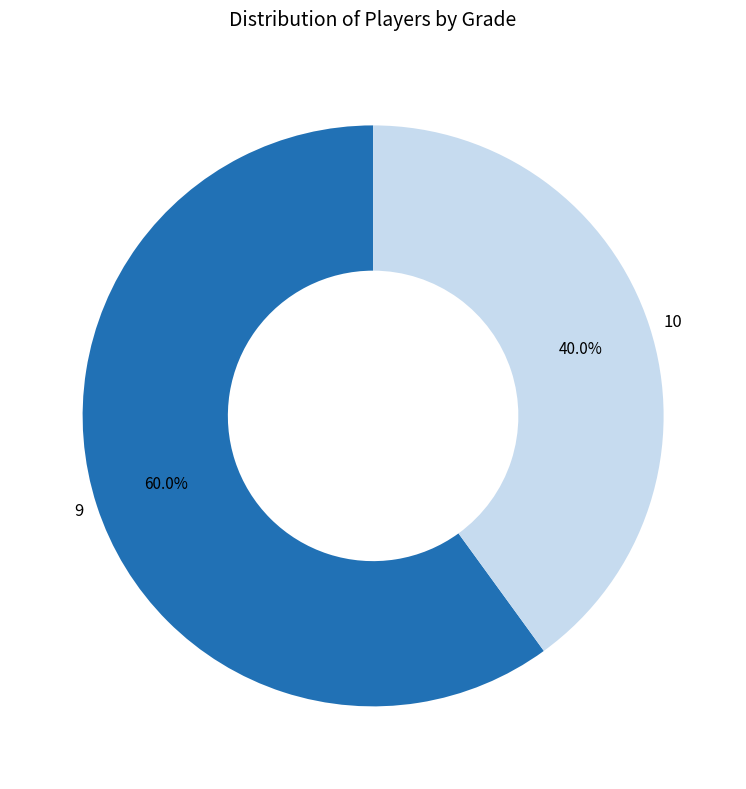

Rank the categories by value from lowest to highest.

10, 9